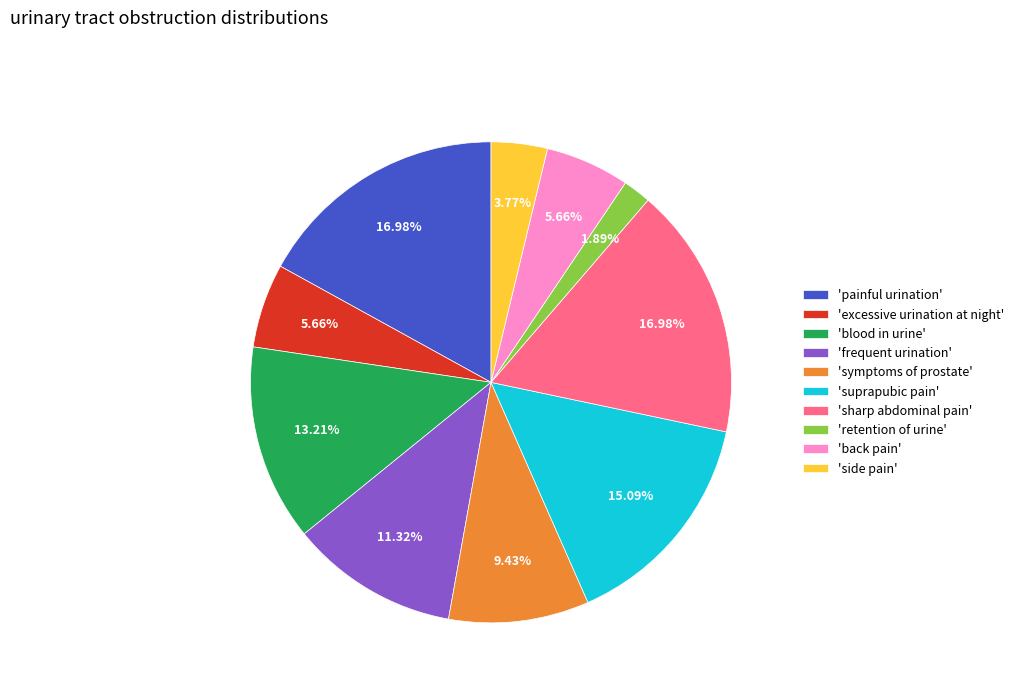

Is 'suprapubic pain' the majority of the pie?

No